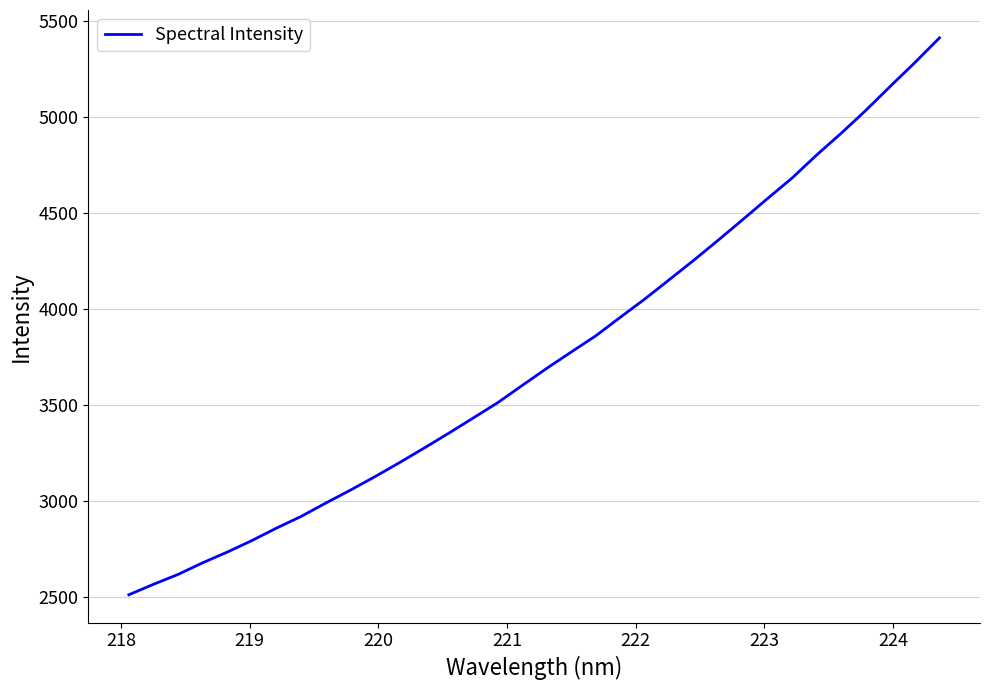

What is the greatest value displayed?

5413.6